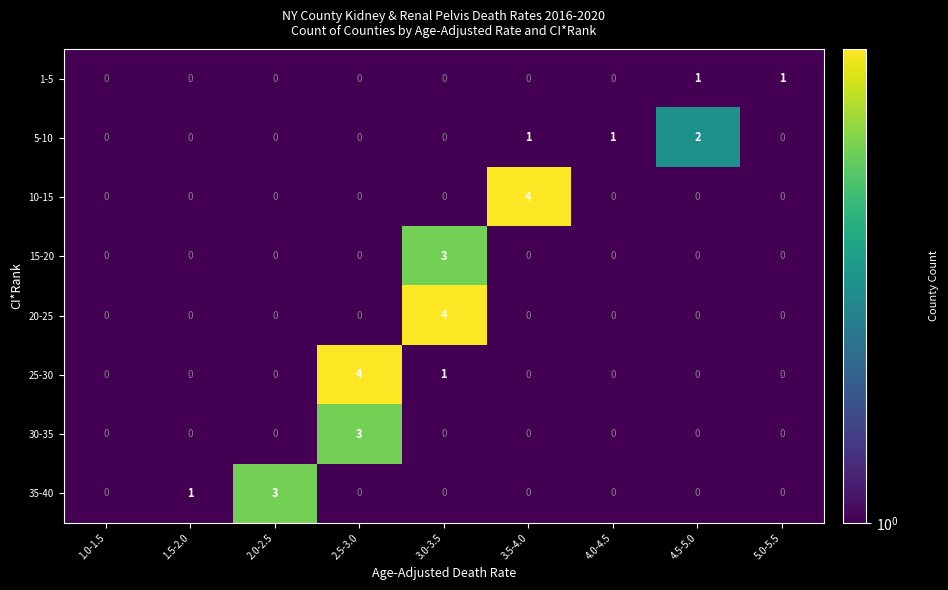

What is the difference between the maximum and minimum values in the 20-25 series?

4